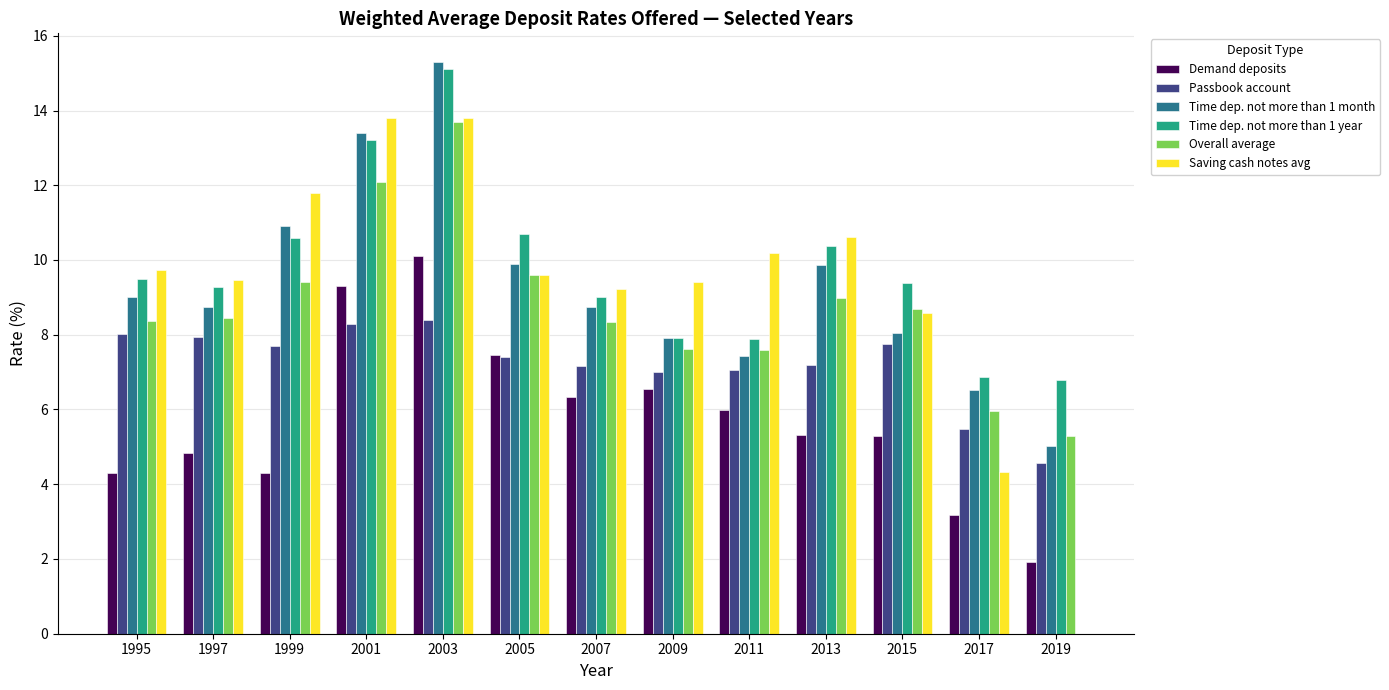

How many distinct data groups are displayed?

6